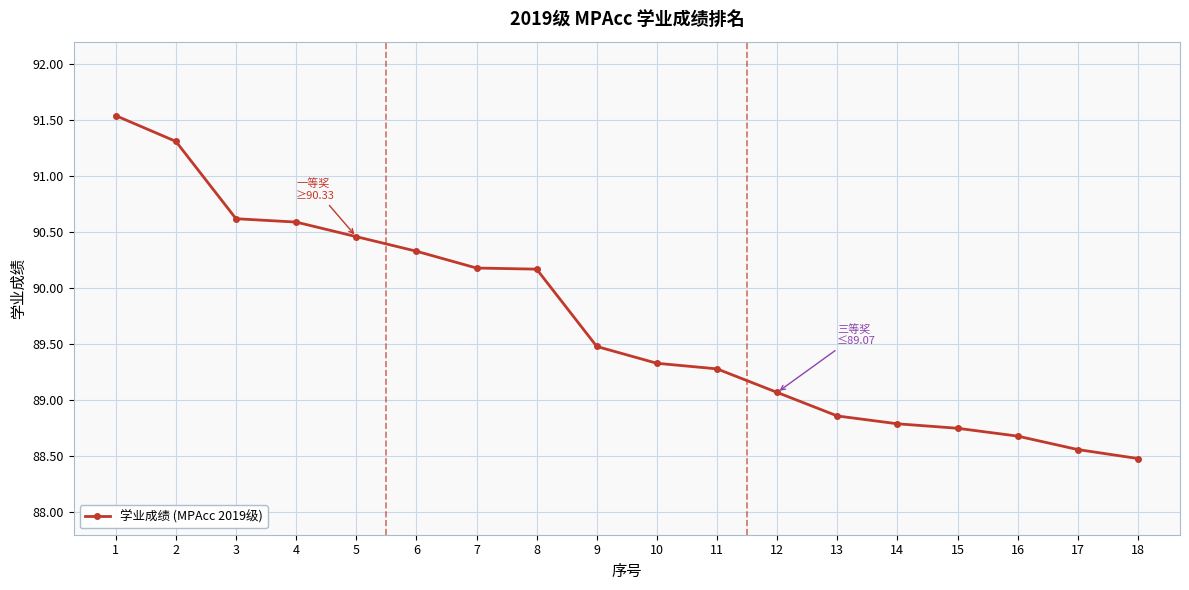

What is the ratio of the value at 8 to the value at 9?

1.0